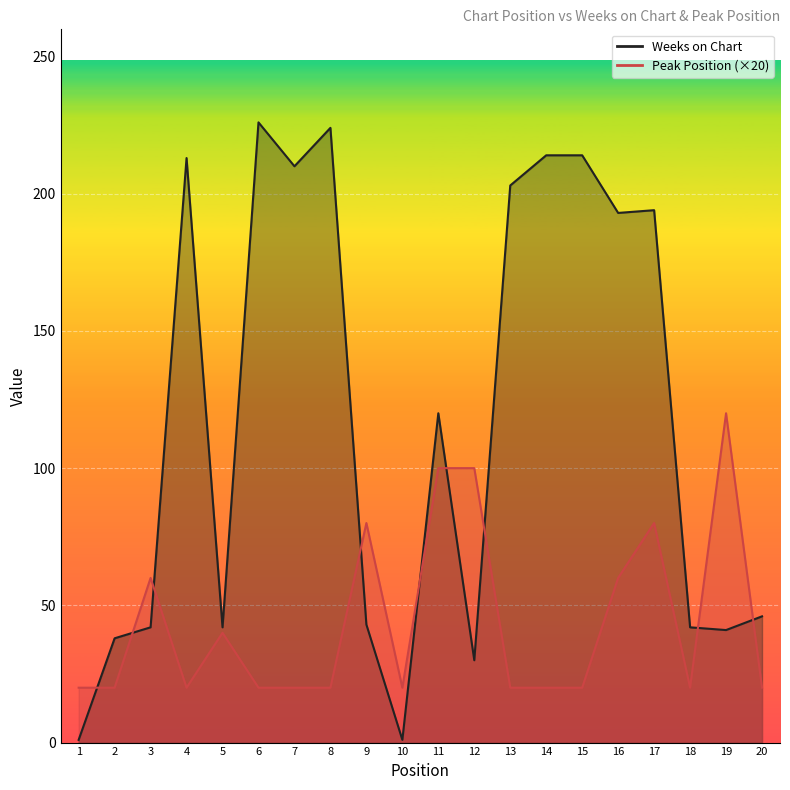

How many Peak Position values are between 20 and 80?

17